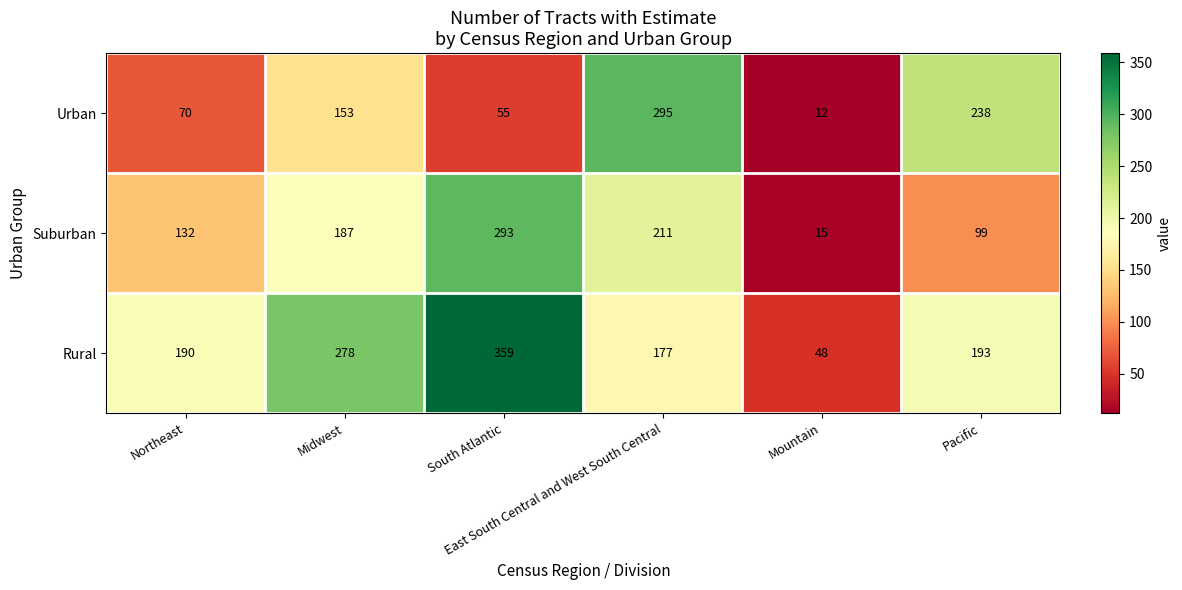

What is the difference between the maximum and second lowest values in the Suburban series?

194